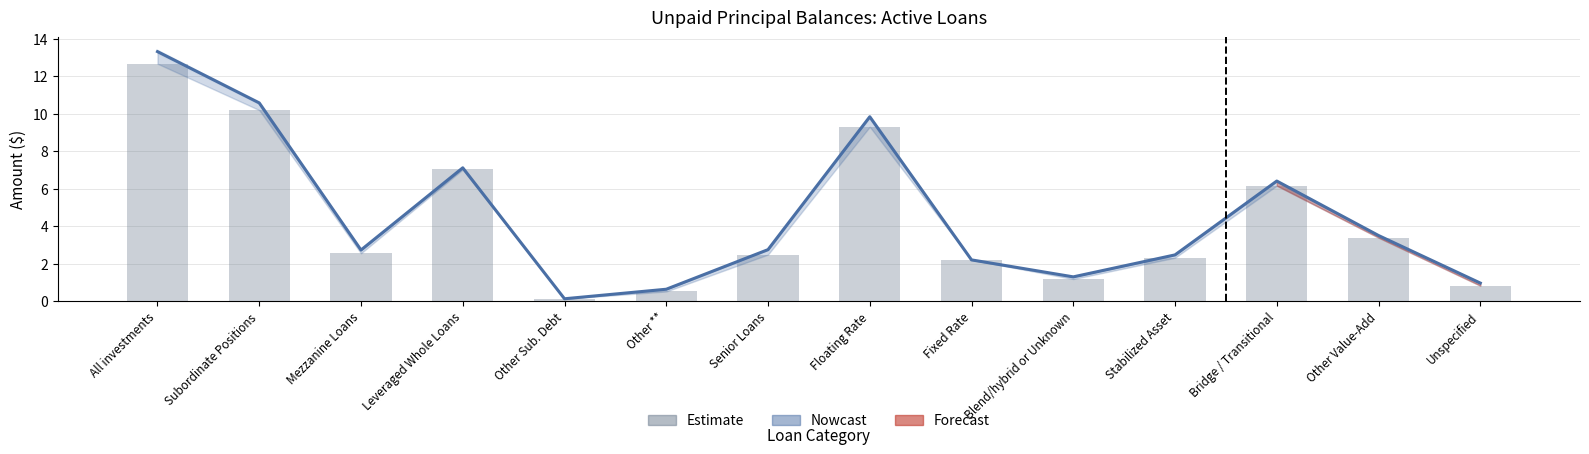

What is the label of the 5th bar from the left?

Other Sub. Debt